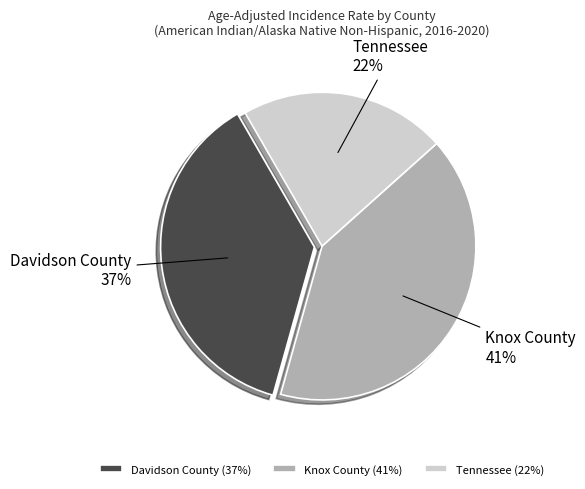

To the nearest percent, what is the difference between the Tennessee and Knox County slice percentages?

19%